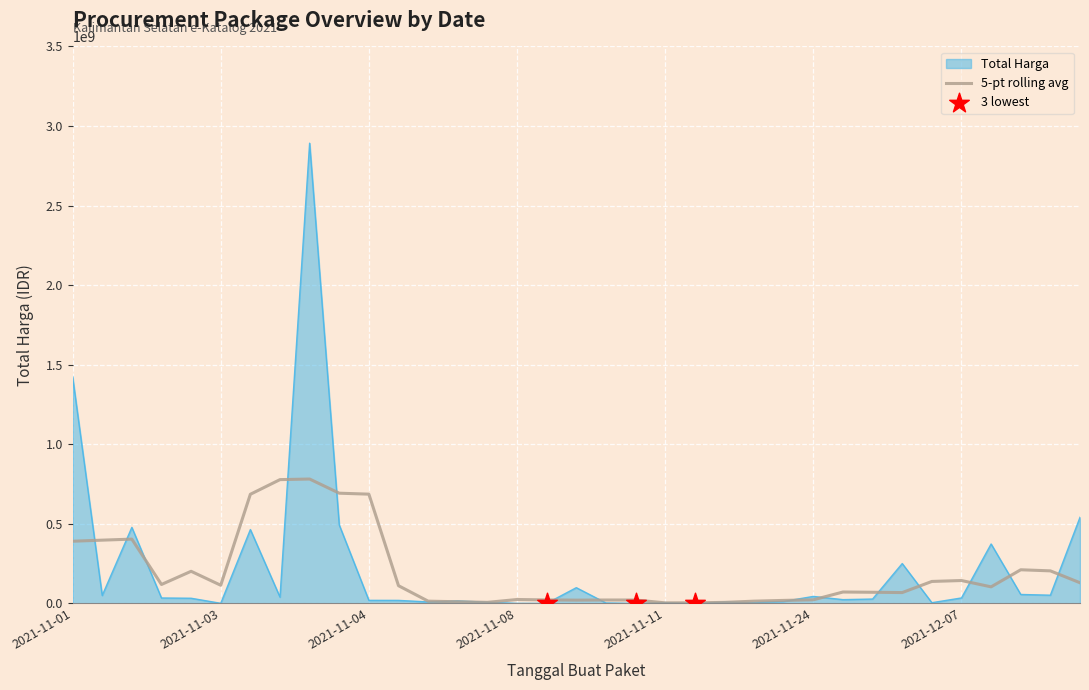

Which series has the widest spread of values?

Total Harga